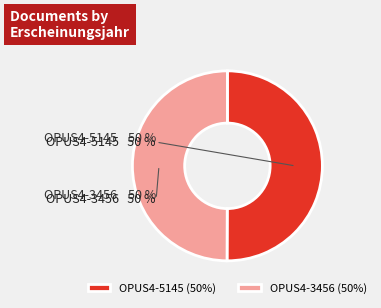

Which slice is the smallest?

OPUS4-3456